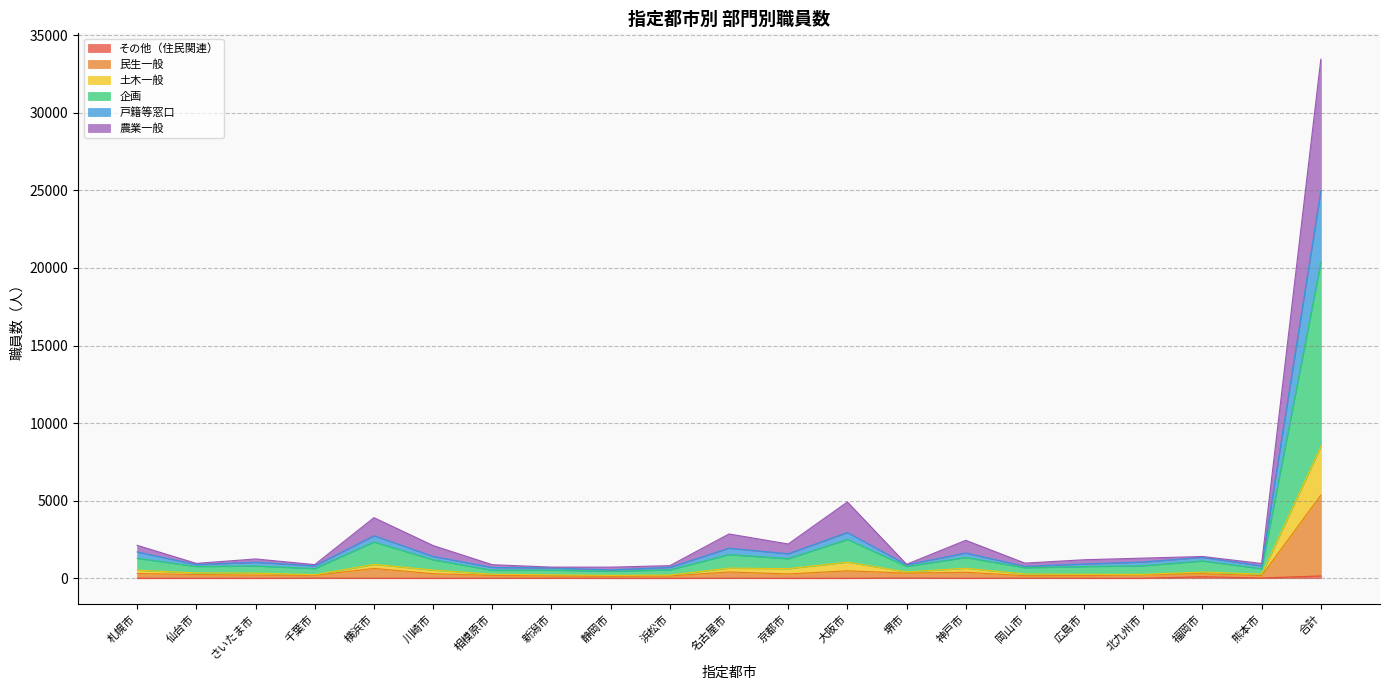

True or false: その他（住民関連） has more than 1 interior local peaks.

True